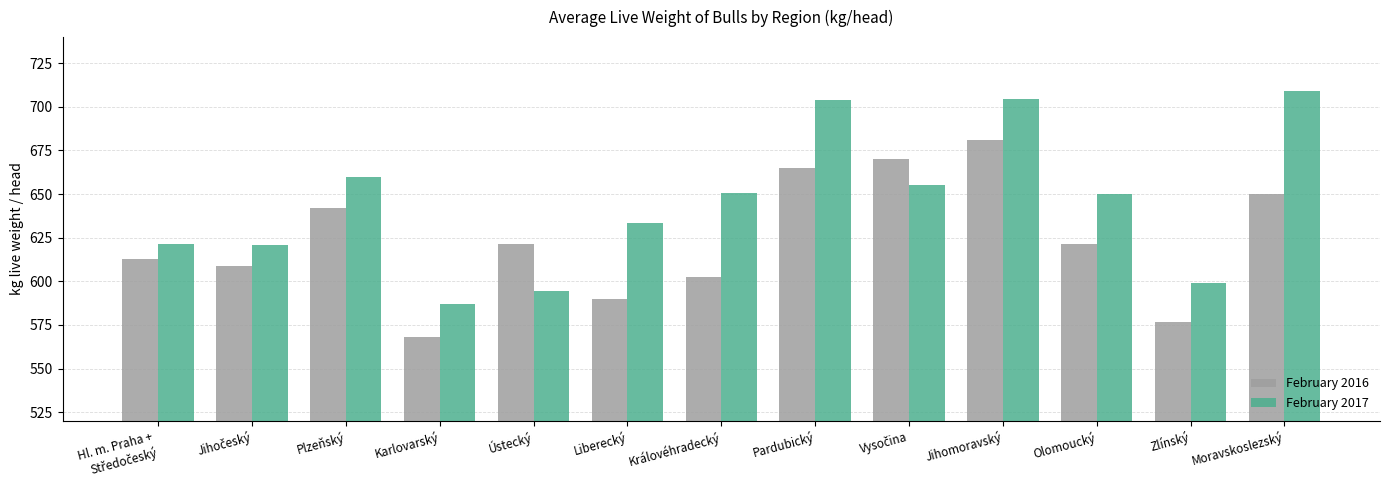

What is the minimum value shown in the chart?

567.9